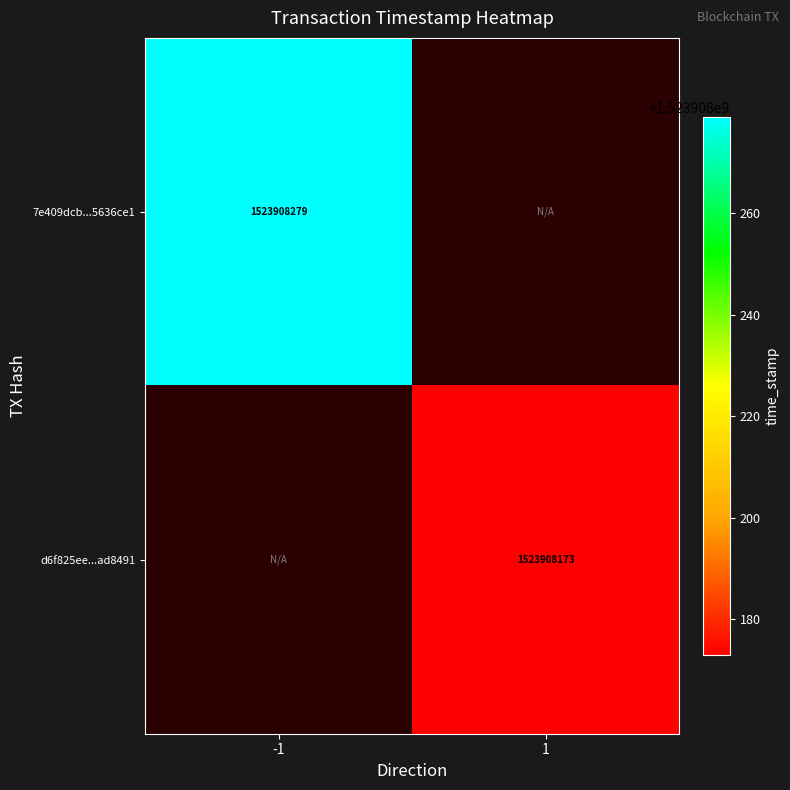

How many values in d6f825ee484f8b24c3b78588e205eff9aad8491 are above zero?

1